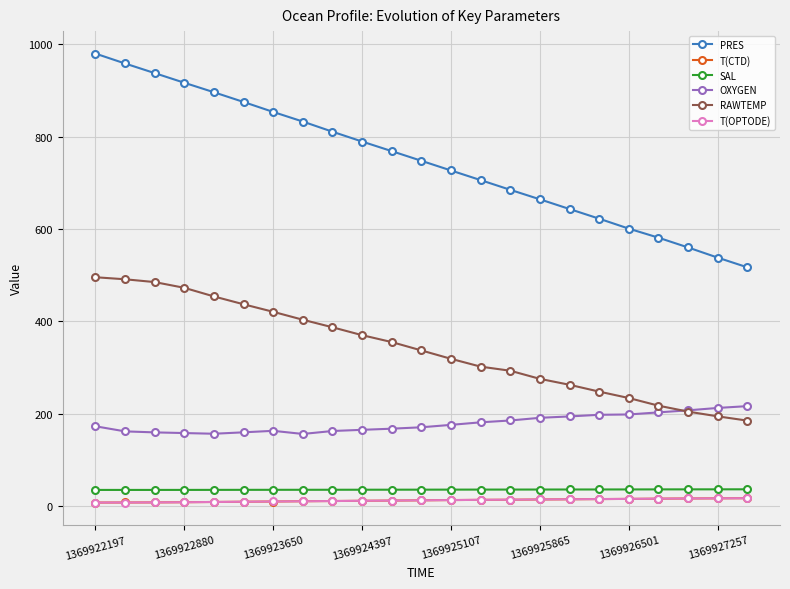

True or false: SAL and PRES cross at least once.

False